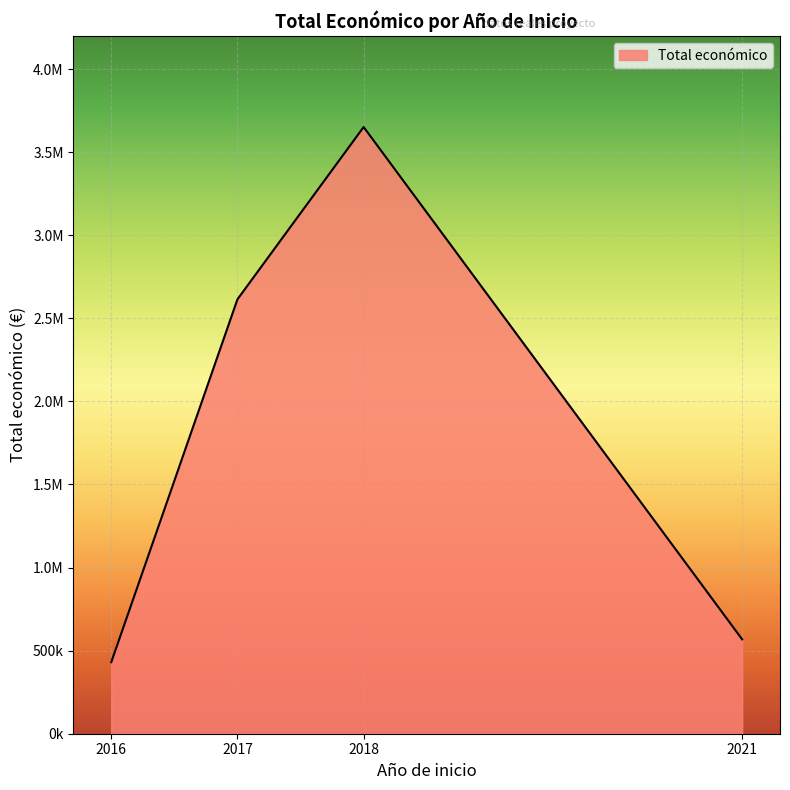

Which category has the highest value across all series?

2018